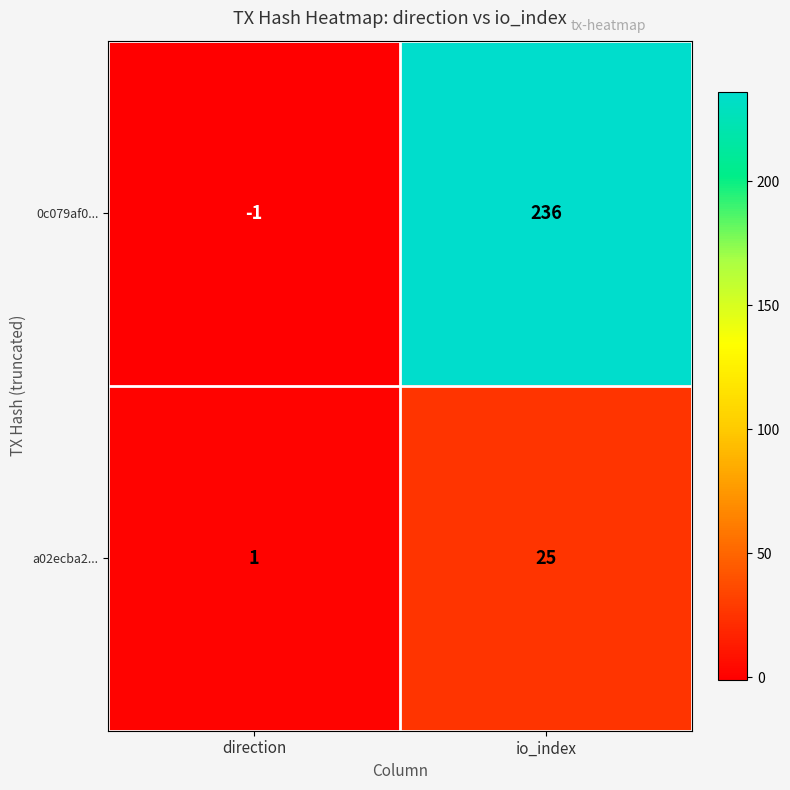

Which series has the widest spread of values?

0c079af0...